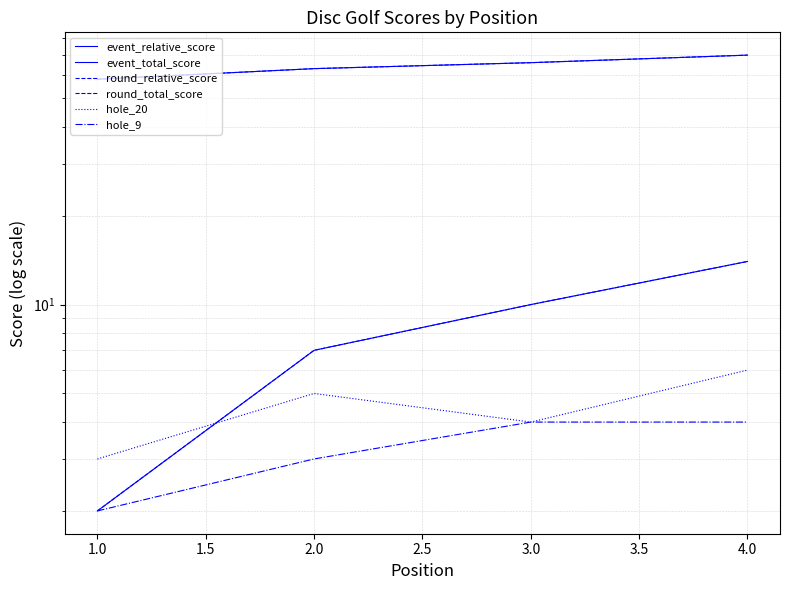

How many data points in event_relative_score are less than 10?

2